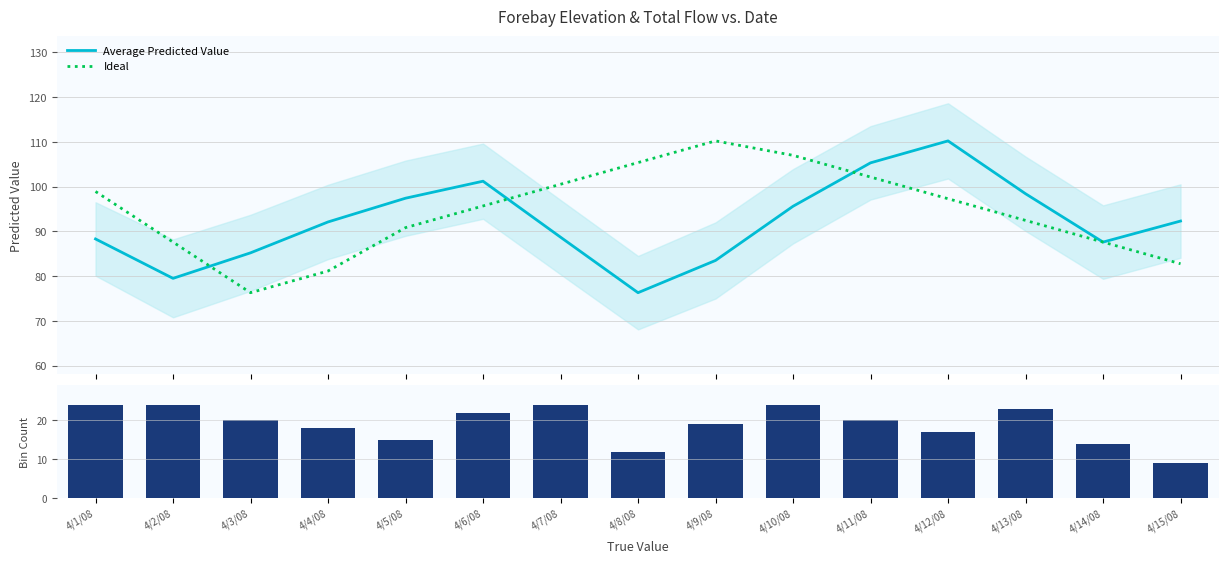

What is the spread (max minus min) of values at 4/15/08?

83.3